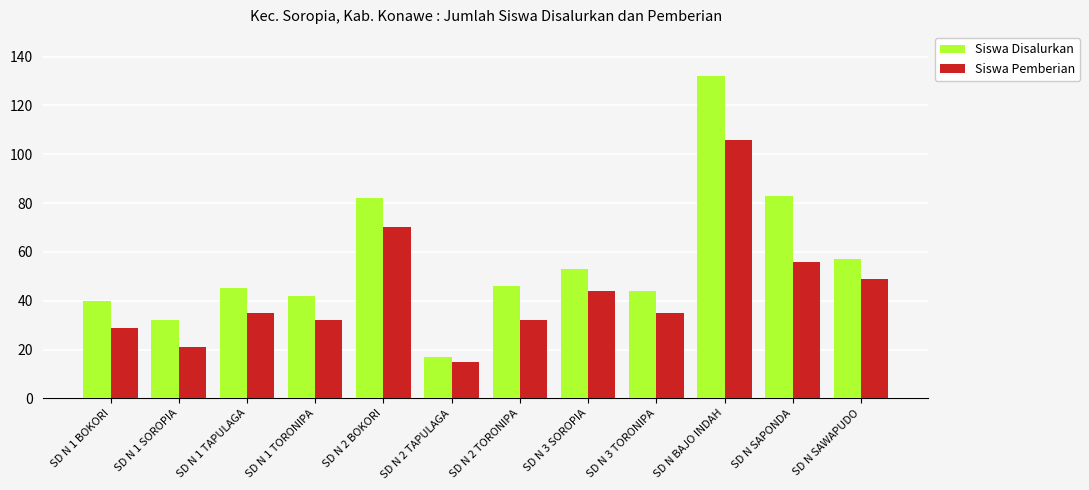

Read the Siswa Pemberian value at SD N SAPONDA.

56